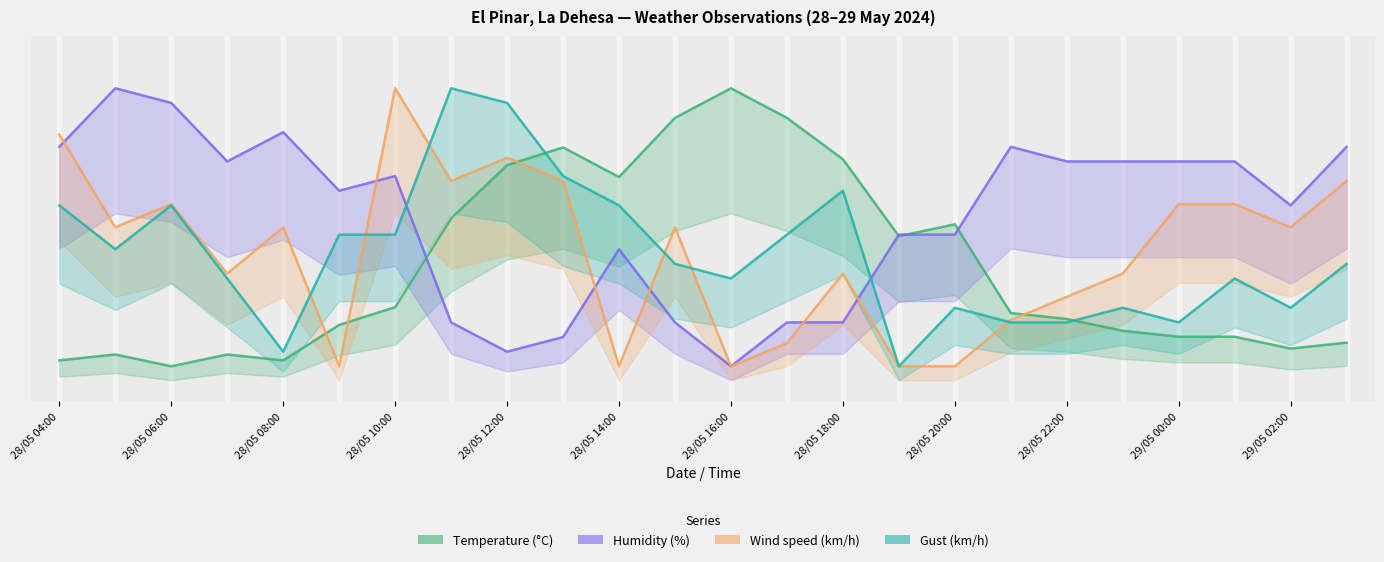

Is the value of Gust (km/h) at 17 greater than the value of Humidity (%) at 28/05 14:00?

No